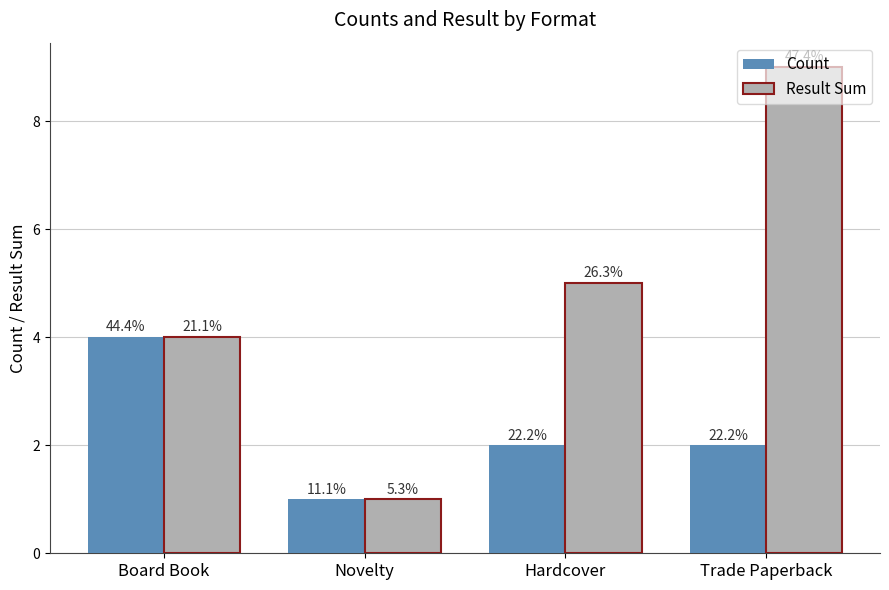

What are all the series names shown in the legend?

Count, Result Sum